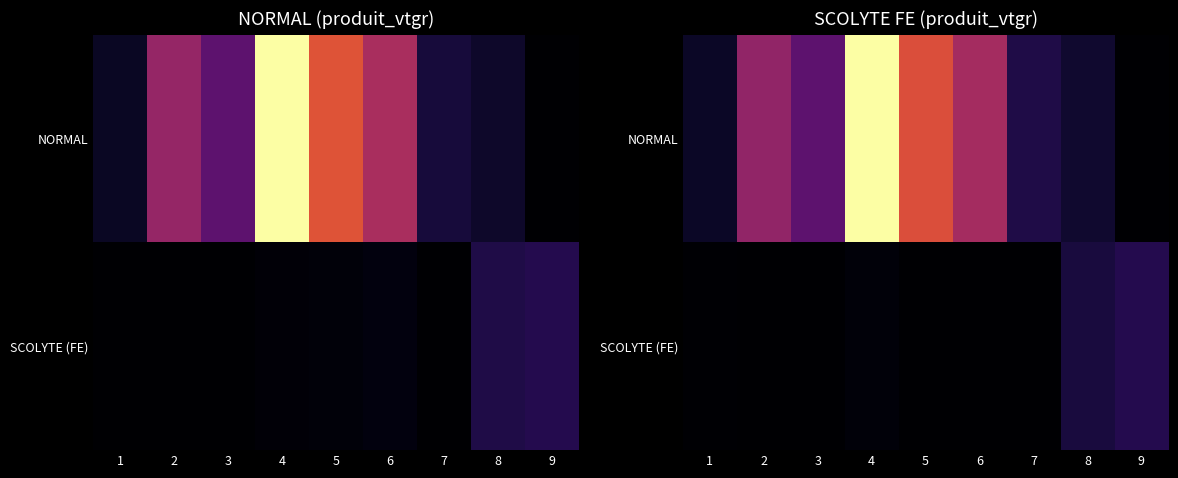

Which category has the lowest value in the SCOLYTE (FE) series?

2